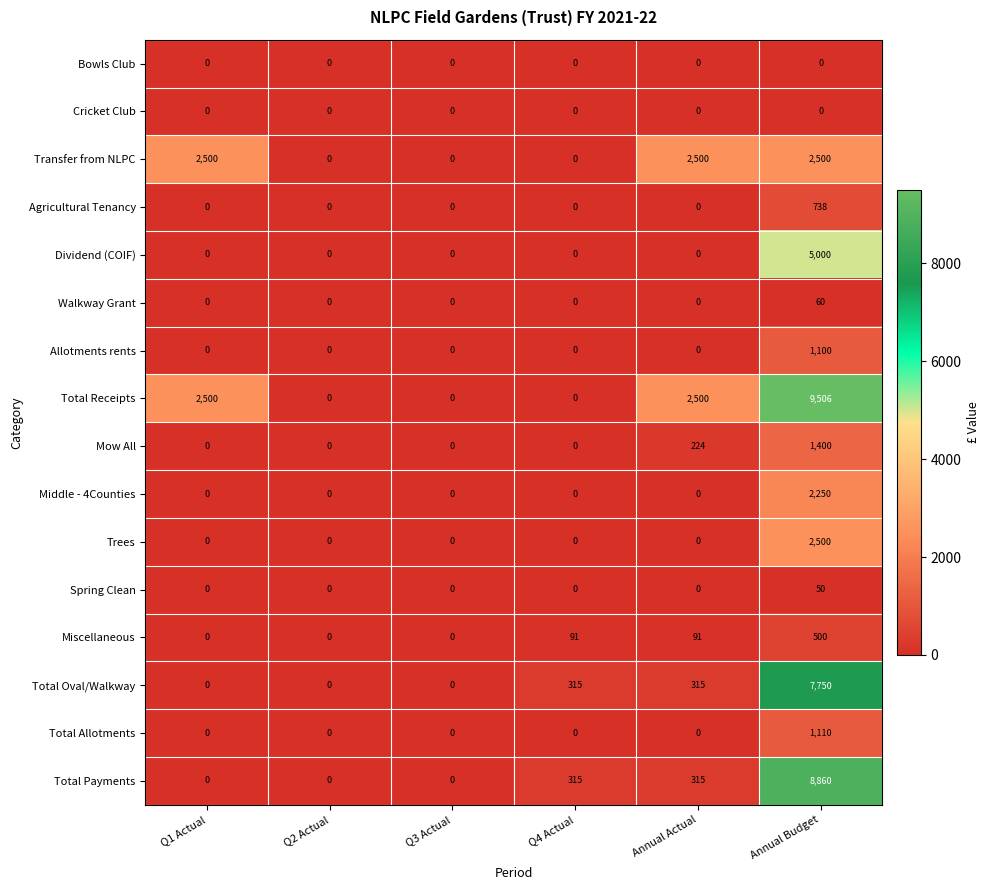

True or false: Total Payments has a value of 315 at Q4 Actual.

True